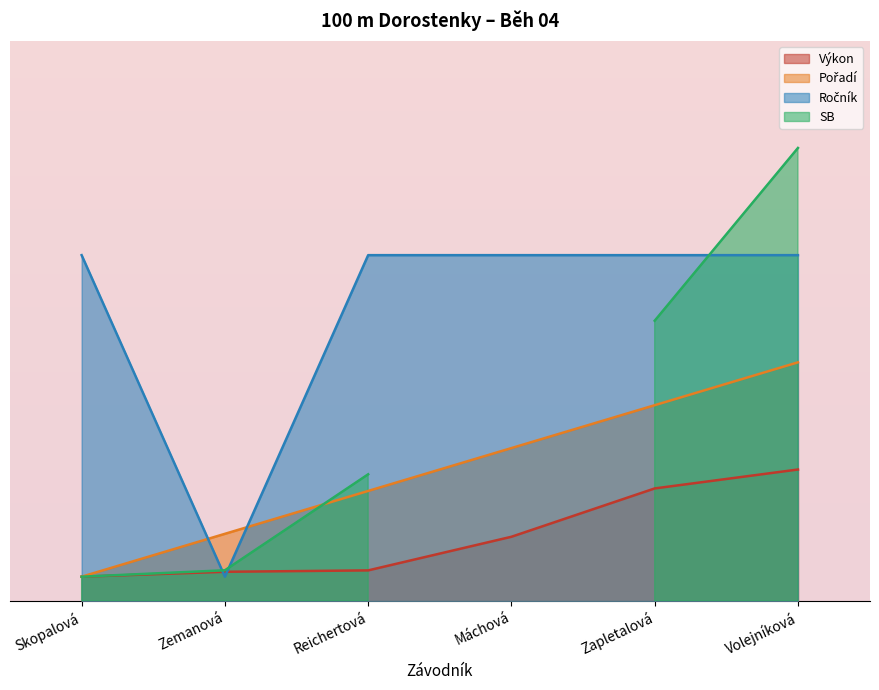

Which has a higher value, Skopalová or Reichertová?

Reichertová